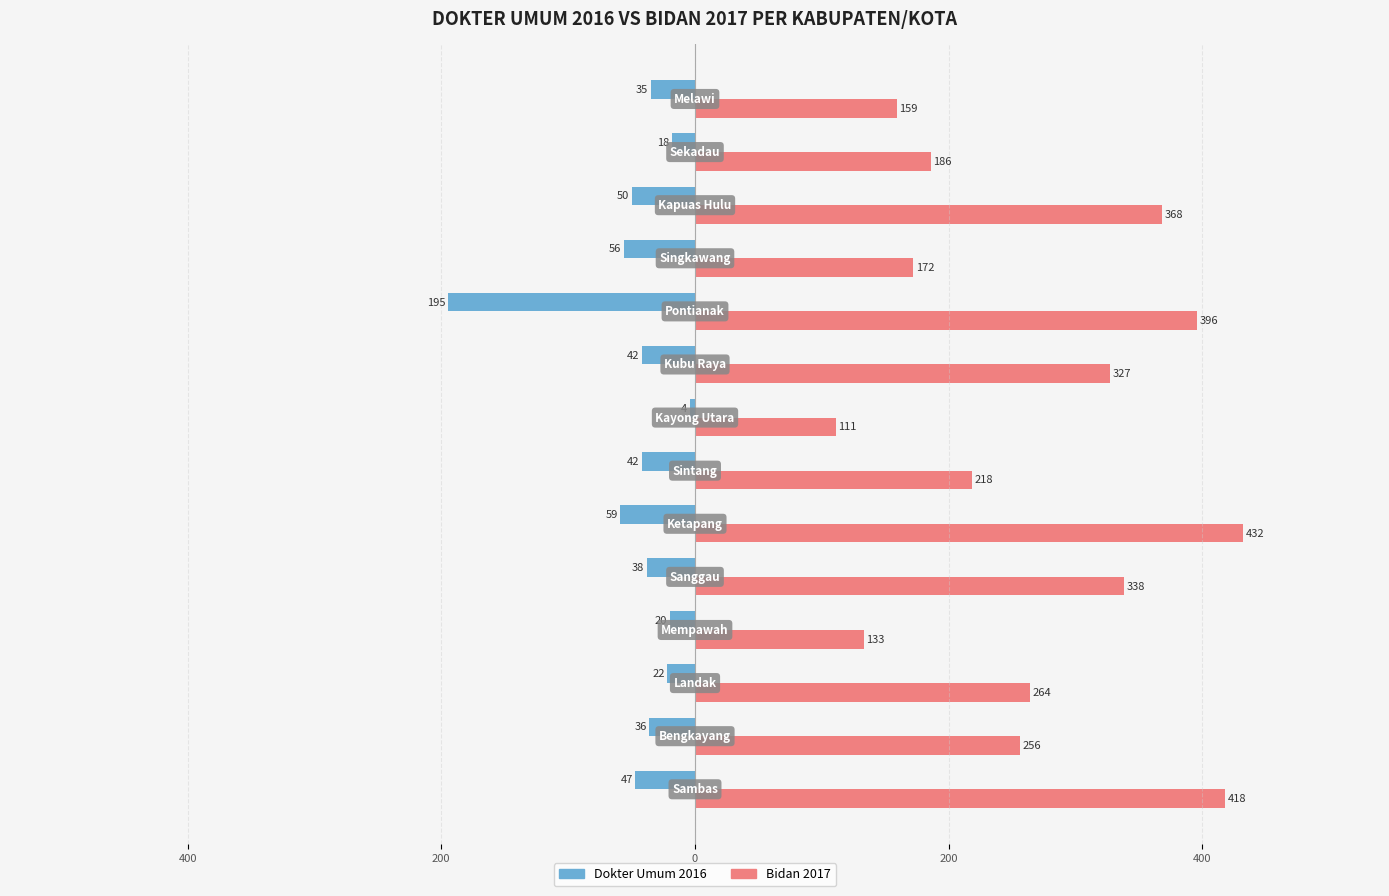

What are all the series names shown in the legend?

Dokter Umum 2016, Bidan 2017